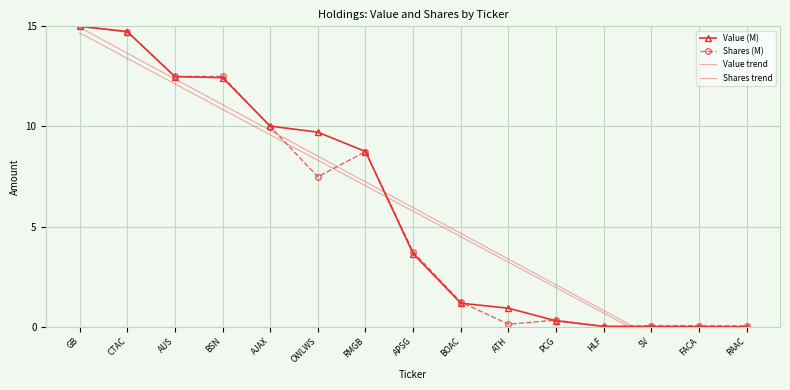

Which series has the largest total across all categories?

Value (M)